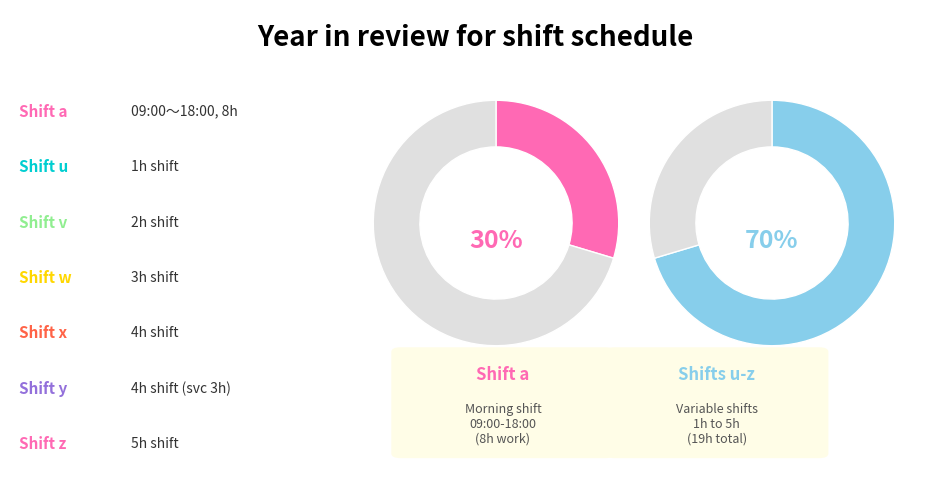

Combined, do u and z account for over 50%?

No